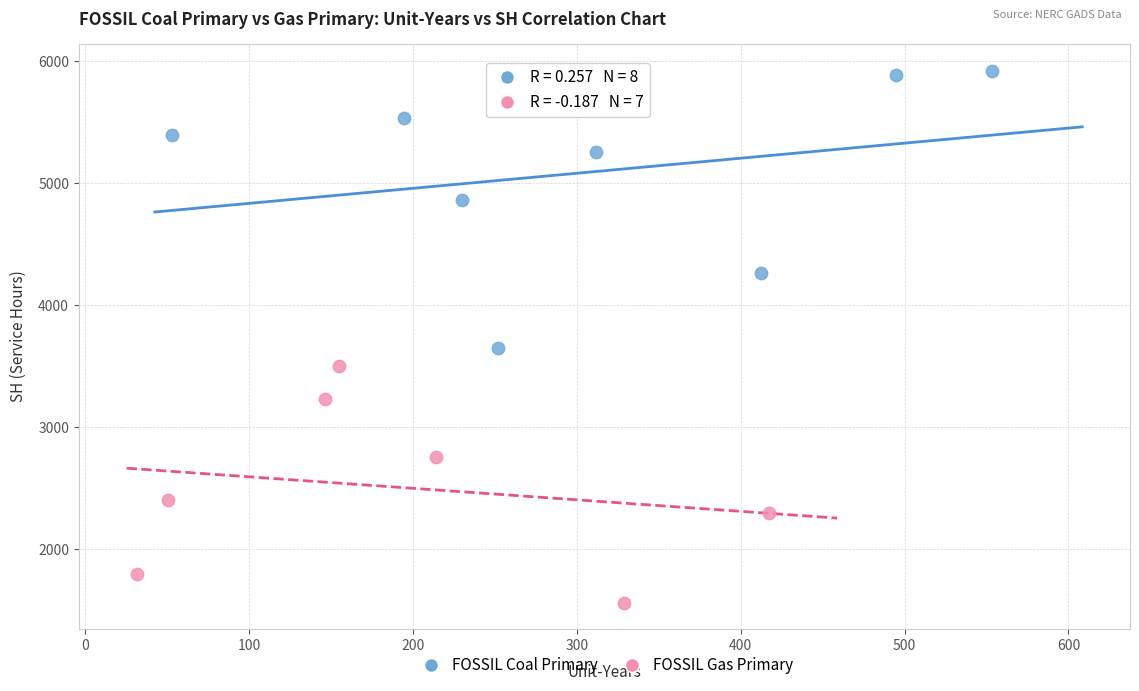

Which series has the largest Y range (max minus min)?

FOSSIL Coal Primary